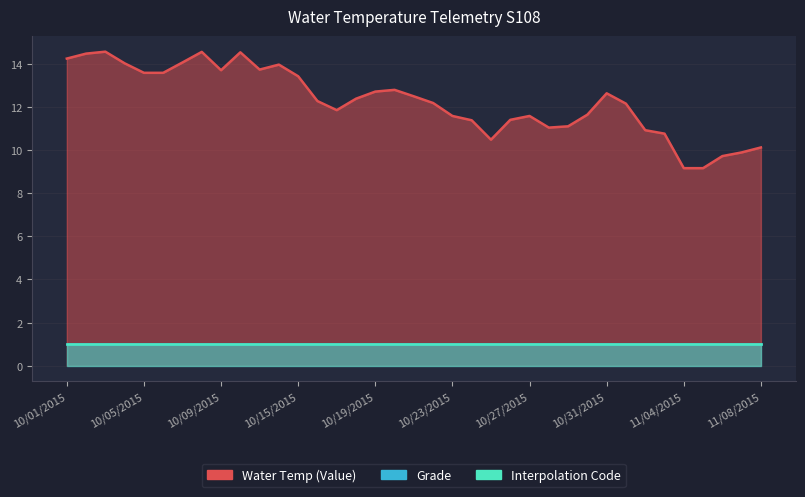

What position from the right is 11/07/2015?

2